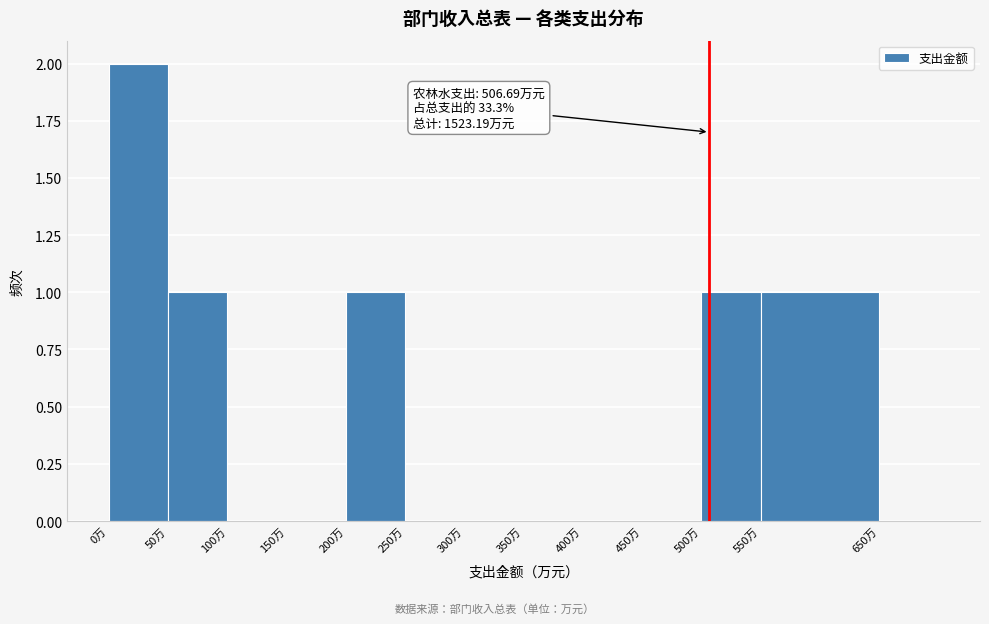

Which range on the x-axis has the tallest bar?

0 to 50